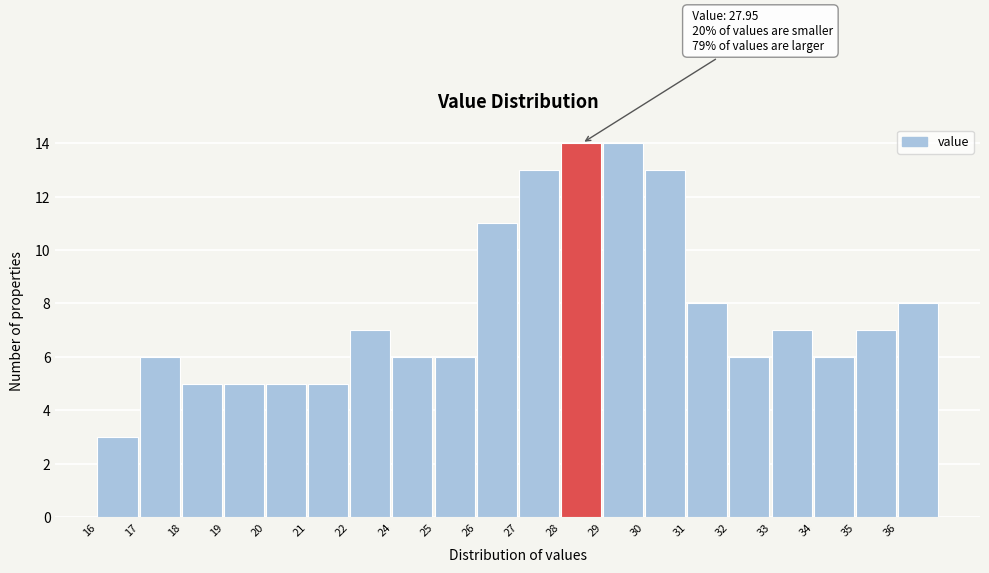

Reading right to left, extract all data points from this chart.

8	7	6	7	6	8	13	14	14	13	11	6	6	7	5	5	5	5	6	3